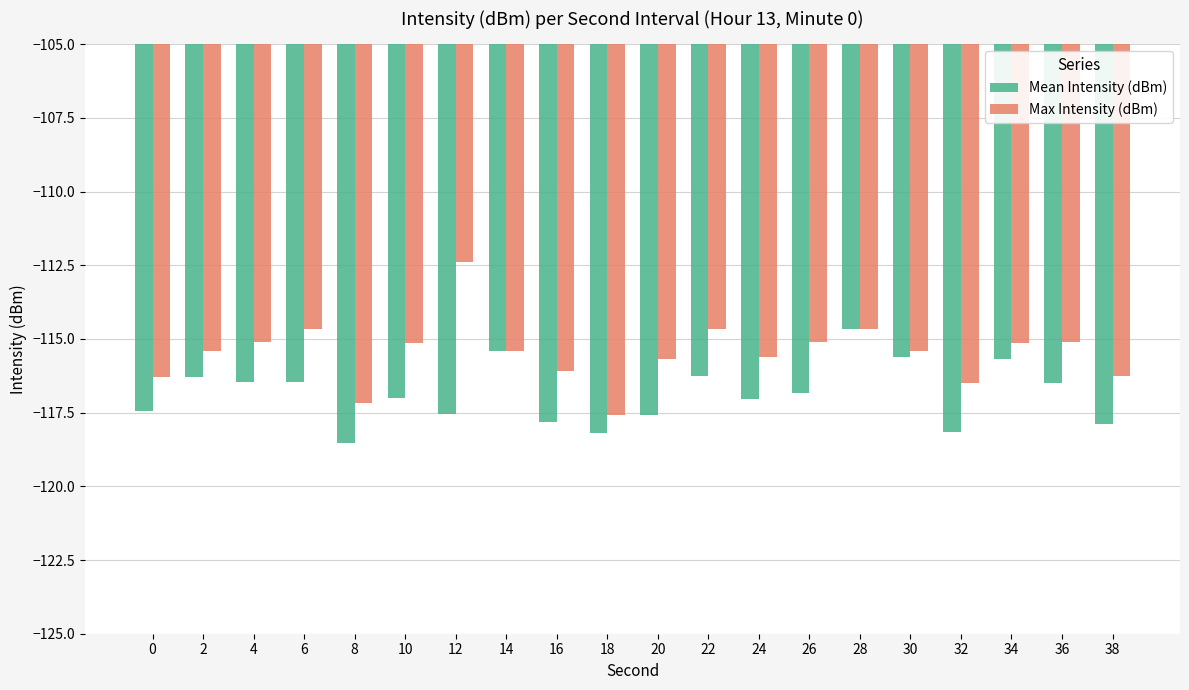

What is the lowest value of the Max Intensity (dBm) series?

-117.6